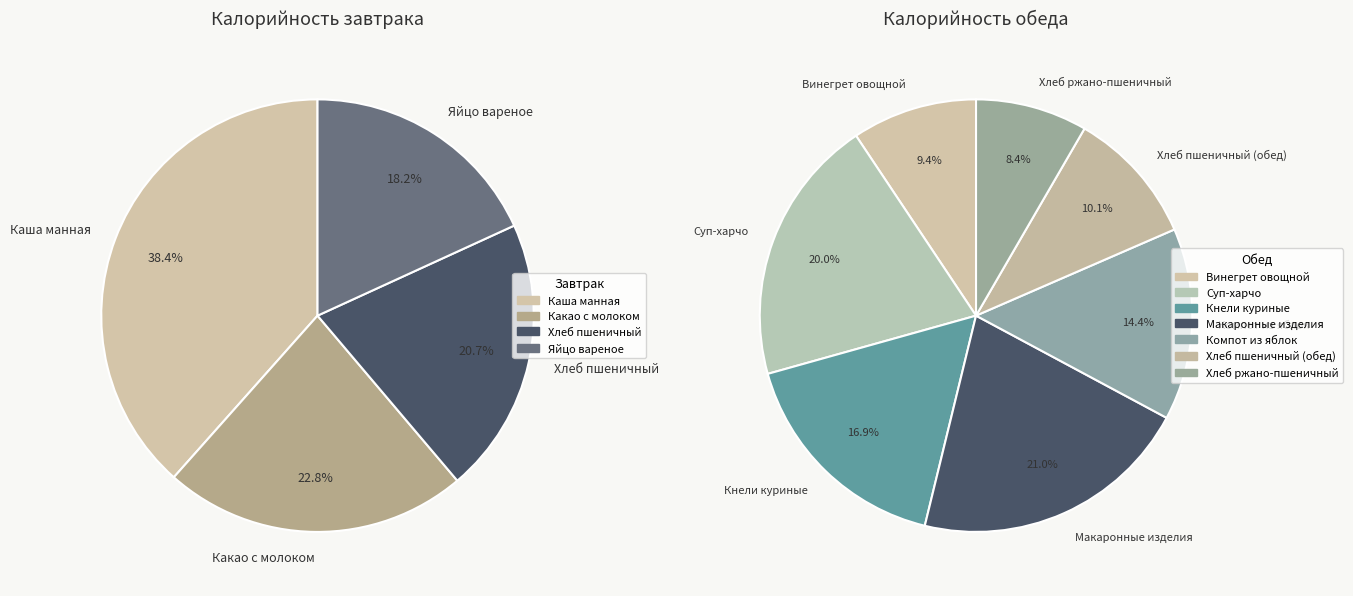

True or false: Какао с молоком accounts for 19% of the total.

False